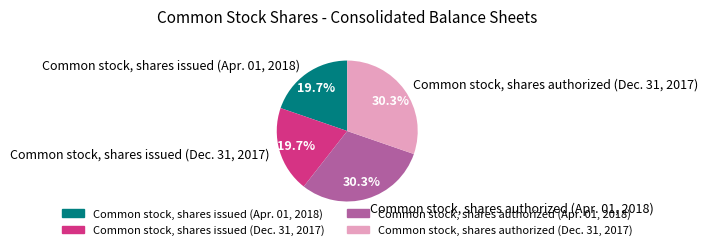

To the nearest percent, what is the difference between the largest and smallest slice percentages?

11%